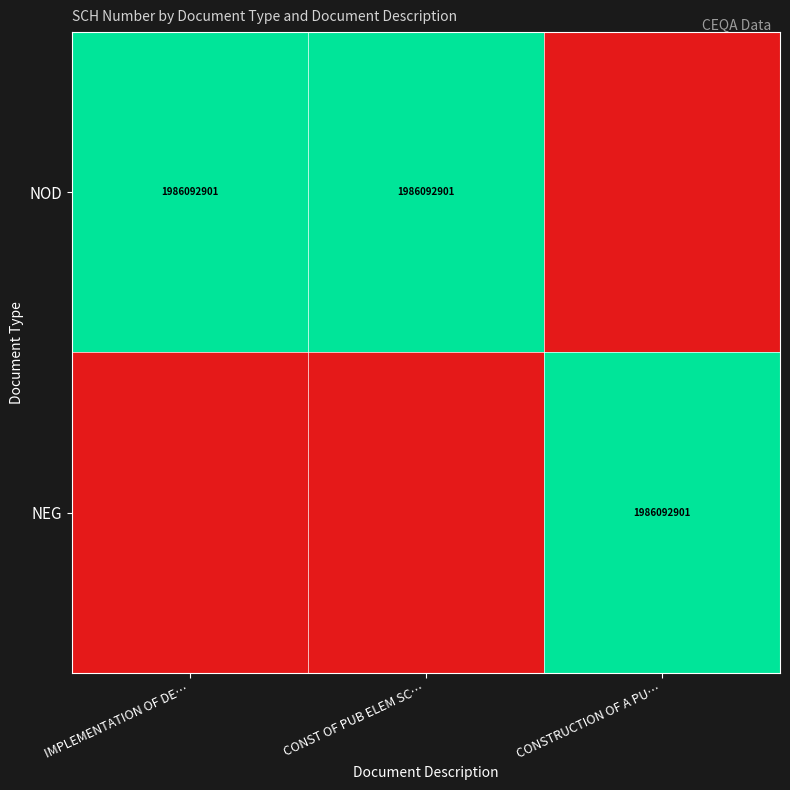

True or false: NOD has a value of 719104030 at IMPLEMENTATION OF DE….

False